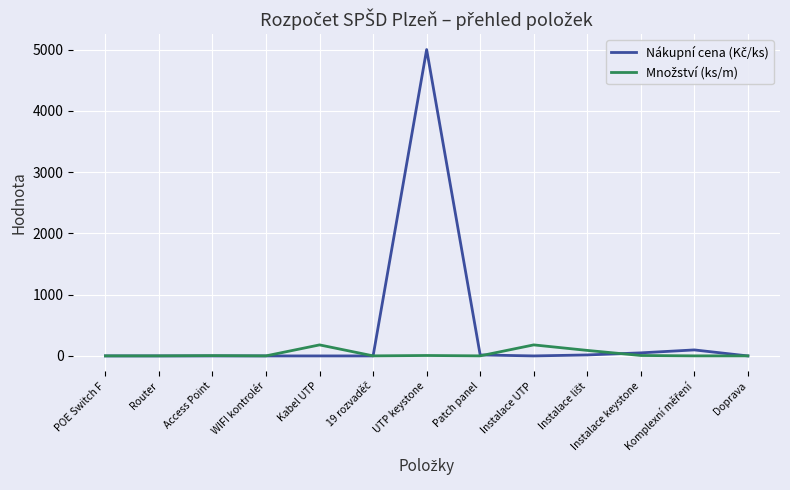

What is the difference between the highest and lowest values at Router?

1